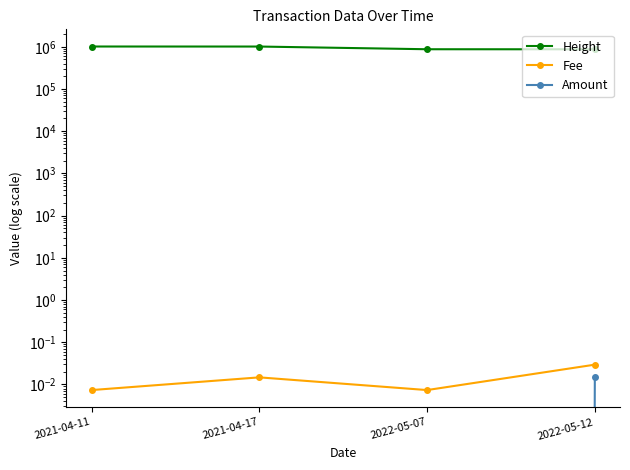

True or false: Fee has more than 0 points higher than both neighbors.

True